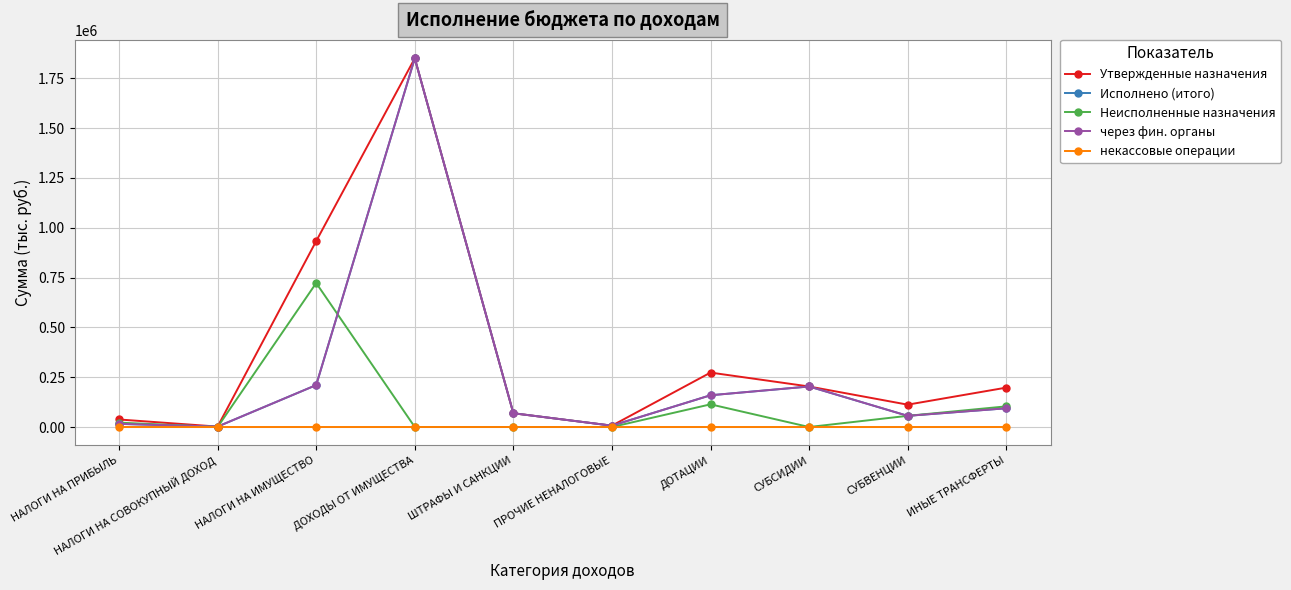

What is the approximate value of Неисполненные назначения at НАЛОГИ НА ПРИБЫЛЬ?

22003.4